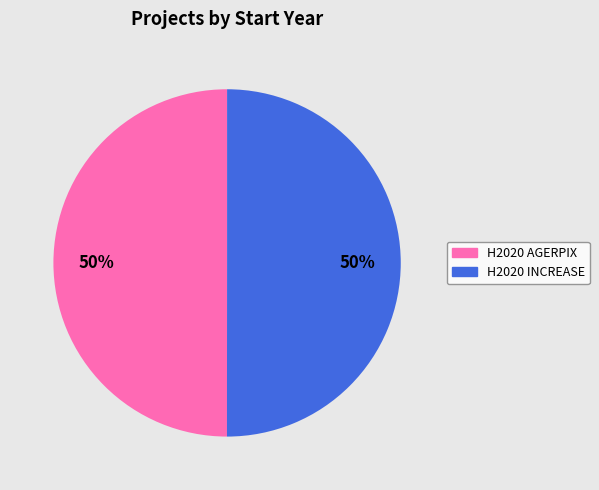

Is the sum of H2020 AGERPIX and H2020 INCREASE greater than half?

Yes